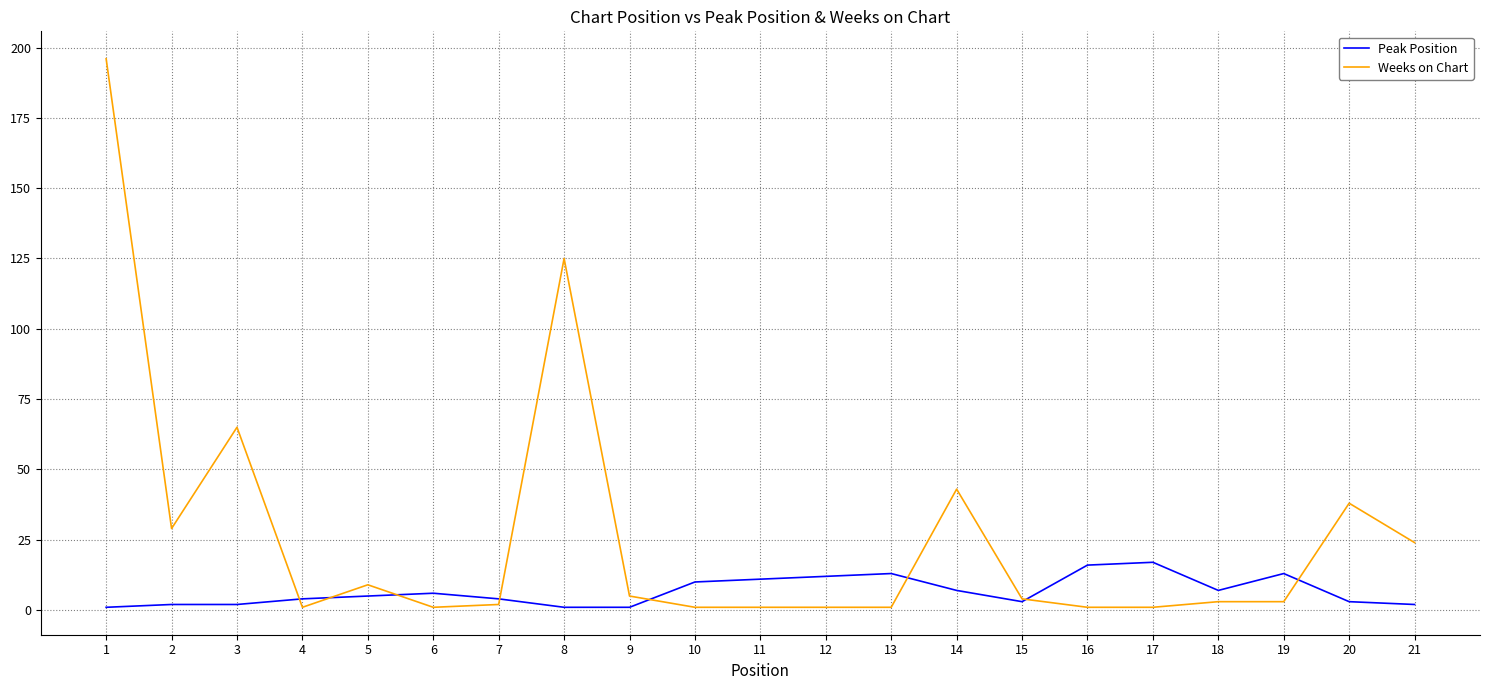

Where is Weeks on Chart nearest to the value 98?

8